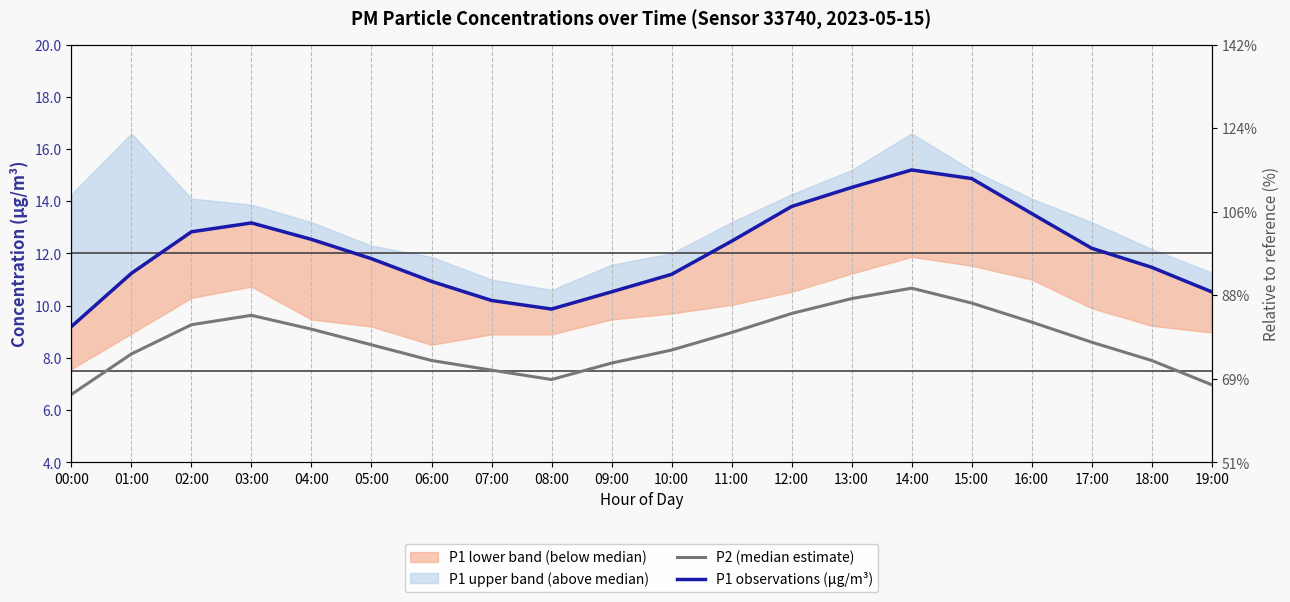

In P1 observations (μg/m³), how many points are higher than both neighbors (excluding endpoints)?

2